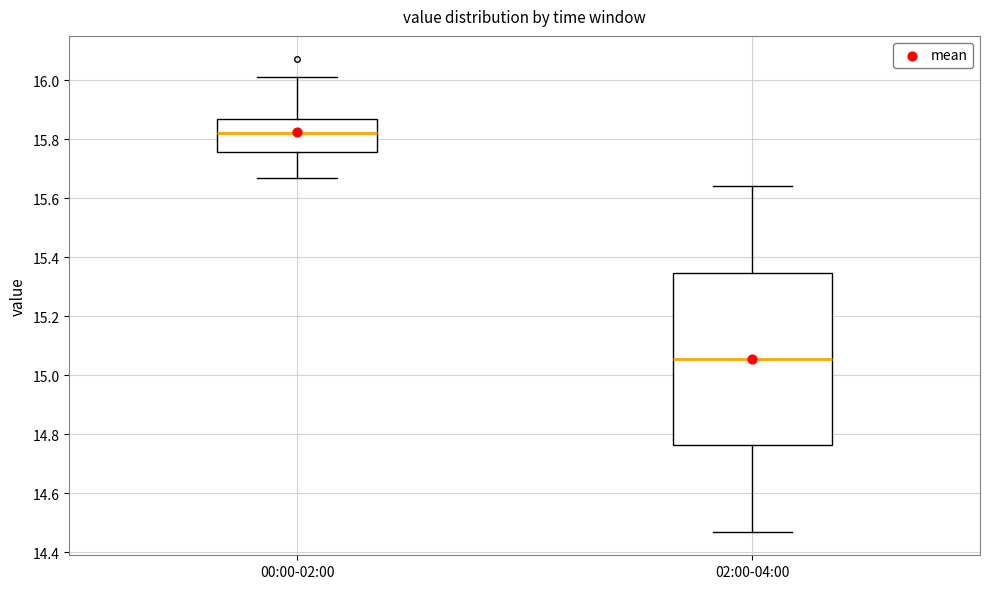

Reading left to right, transcribe this box plot: for each box, give where its median line is, the range the box spans, and where its two whiskers end, as read against the y-axis. The values are not printed on the chart, so give them approximately, as read against the axis.

00:00-02:00: median 15.82, box 15.76 to 15.86, whiskers 15.68 to 16.02
02:00-04:00: median 15.06, box 14.76 to 15.34, whiskers 14.48 to 15.64